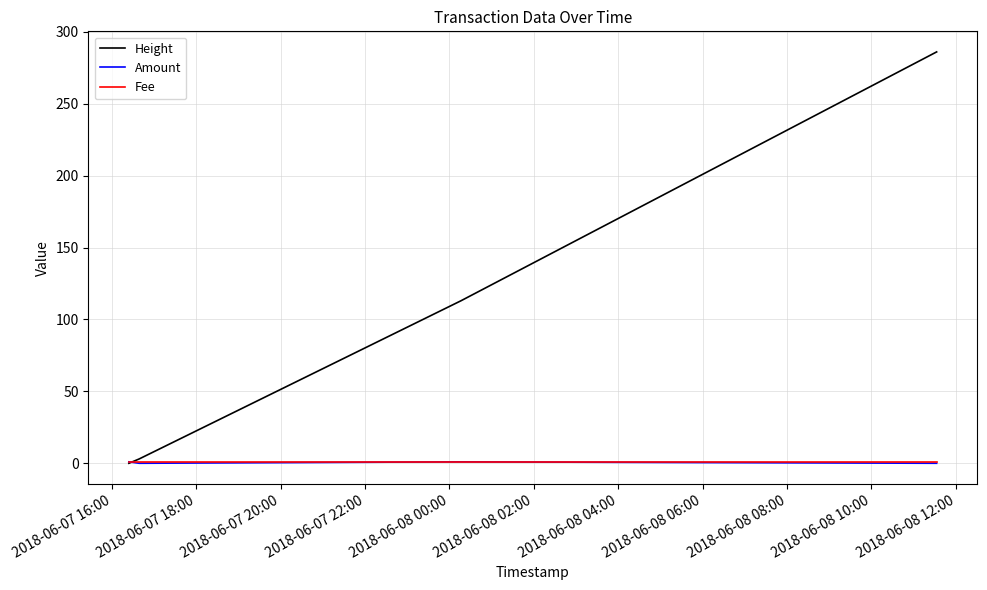

What is the greatest value displayed?

286